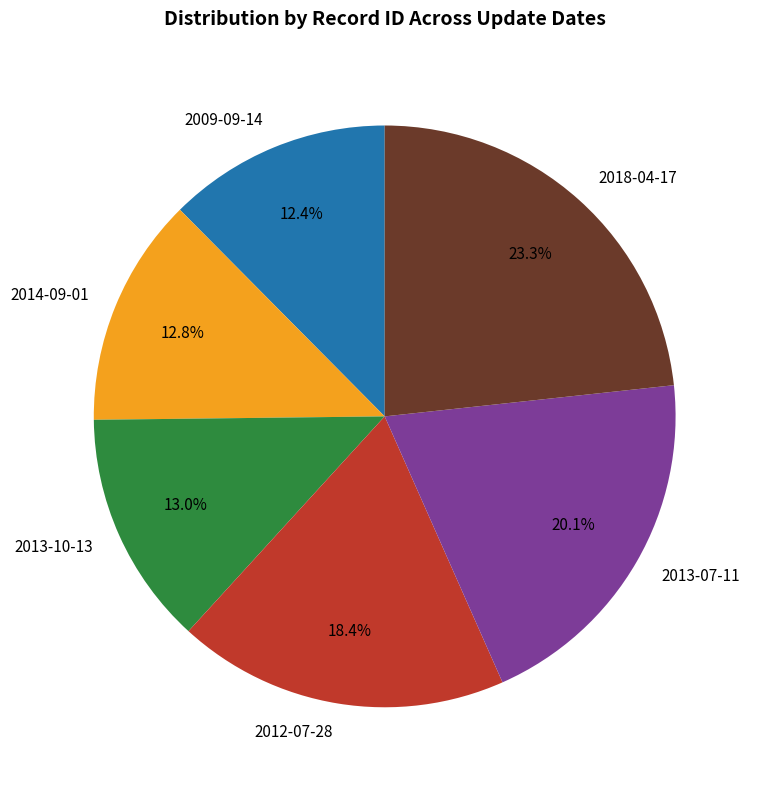

Is there any slice that represents more than half of the pie?

No